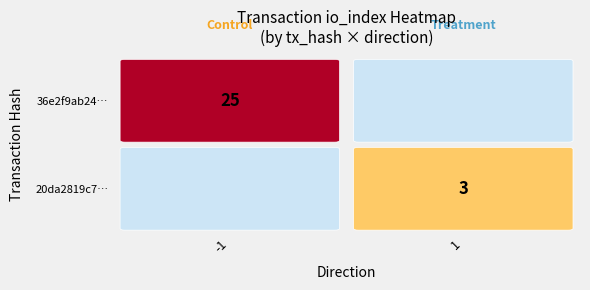

What is the sum of the values at 1 and values?

28